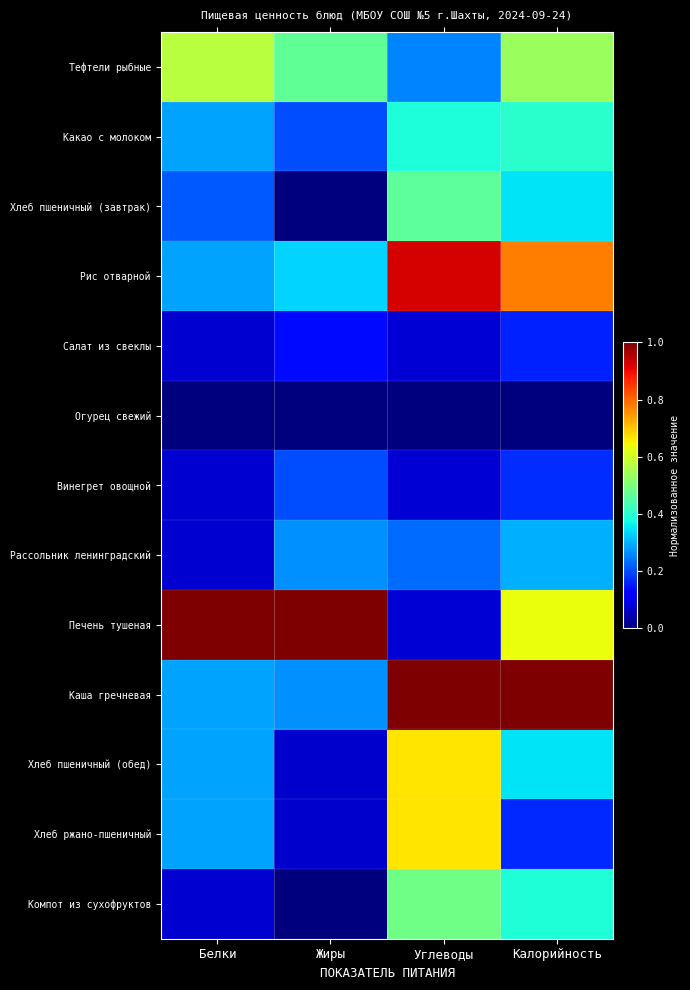

Reading left to right, transcribe all the data shown in this chart.

Тефтели рыбные: Белки=0.6	Жиры=0.5	Углеводы=0.3	Калорийность=0.5
Какао с молоком: Белки=0.3	Жиры=0.2	Углеводы=0.4	Калорийность=0.4
Хлеб пшеничный (завтрак): Белки=0.2	Жиры=0.0	Углеводы=0.5	Калорийность=0.4
Рис отварной: Белки=0.3	Жиры=0.3	Углеводы=0.9	Калорийность=0.8
Салат из свеклы: Белки=0.1	Жиры=0.1	Углеводы=0.1	Калорийность=0.2
Огурец свежий: Белки=0.0	Жиры=0.0	Углеводы=0.0	Калорийность=0.0
Винегрет овощной: Белки=0.1	Жиры=0.2	Углеводы=0.1	Калорийность=0.2
Рассольник ленинградский: Белки=0.1	Жиры=0.3	Углеводы=0.2	Калорийность=0.3
Печень тушеная: Белки=1.0	Жиры=1.0	Углеводы=0.1	Калорийность=0.6
Каша гречневая: Белки=0.3	Жиры=0.3	Углеводы=1.0	Калорийность=1.0
Хлеб пшеничный (обед): Белки=0.3	Жиры=0.1	Углеводы=0.7	Калорийность=0.4
Хлеб ржано-пшеничный: Белки=0.3	Жиры=0.1	Углеводы=0.7	Калорийность=0.2
Компот из сухофруктов: Белки=0.1	Жиры=0.0	Углеводы=0.5	Калорийность=0.4